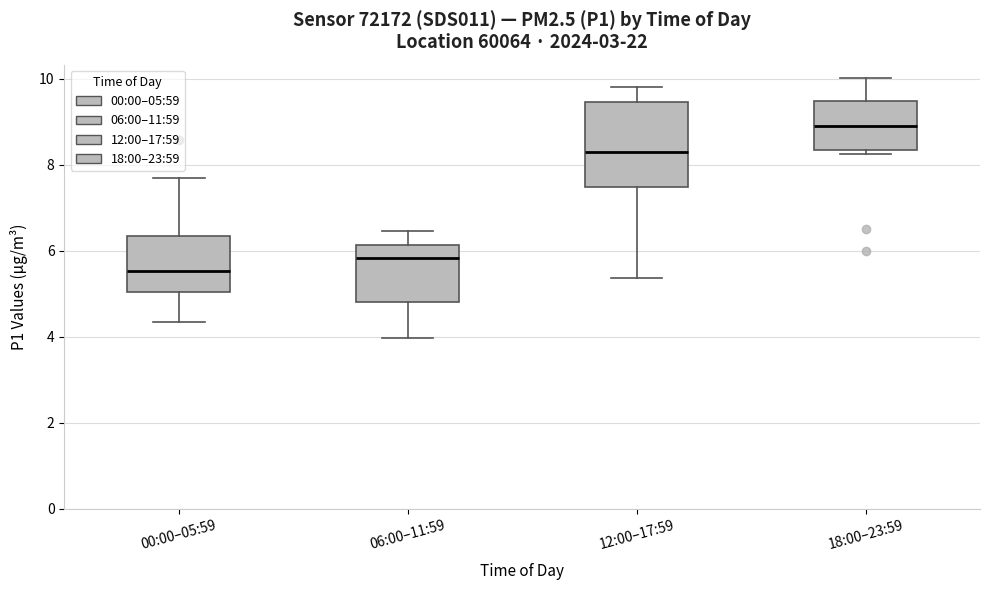

Where is the upper edge of the box for 18:00–23:59 on the y-axis? The values are not printed on the chart, so give them approximately, as read against the axis.

9.4